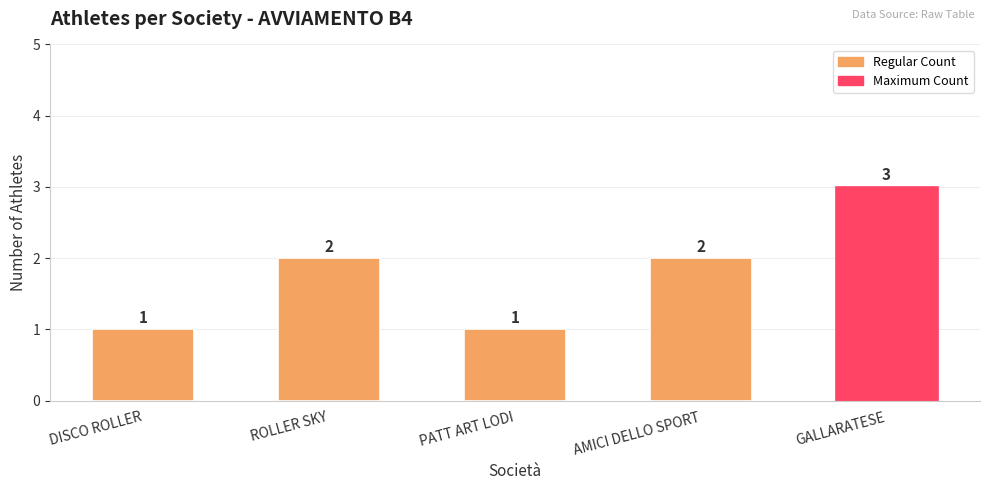

How many data points are less than 2?

2